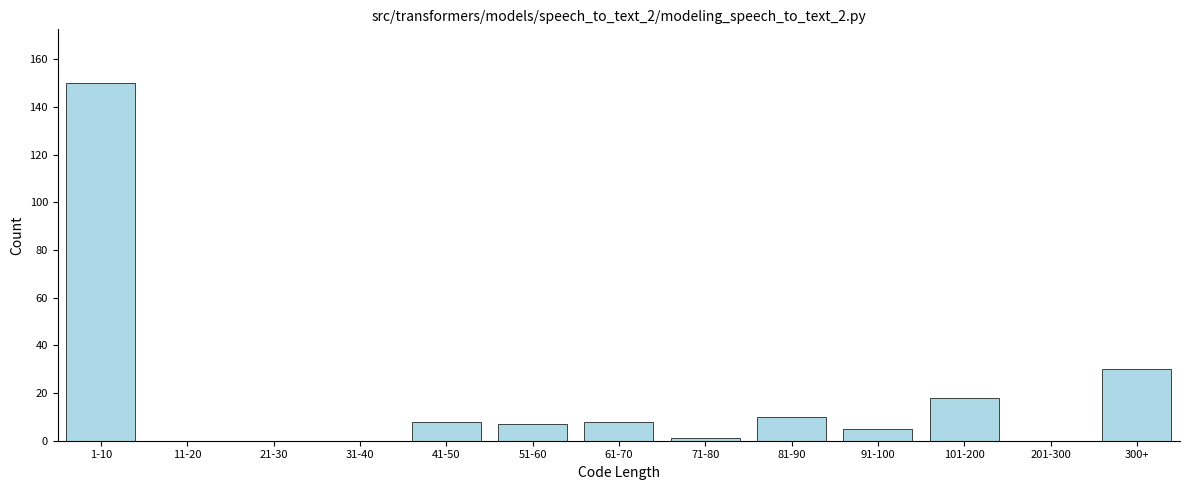

Reading right to left, transcribe all the data shown in this chart.

300+=30	201-300=0	101-200=18	91-100=5	81-90=10	71-80=1	61-70=8	51-60=7	41-50=8	31-40=0	21-30=0	11-20=0	1-10=150